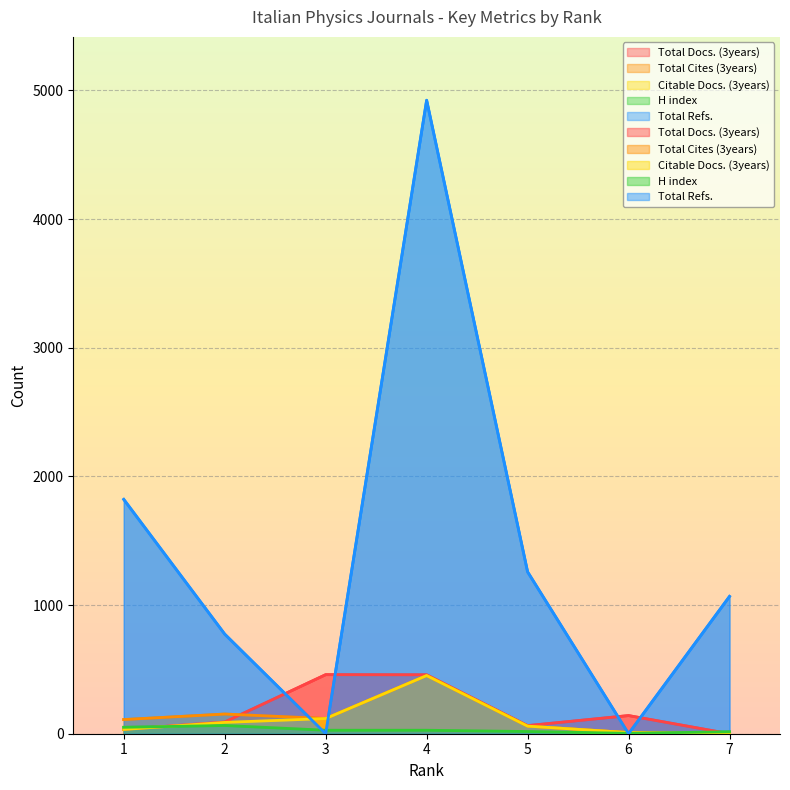

How many series are shown in this chart?

5